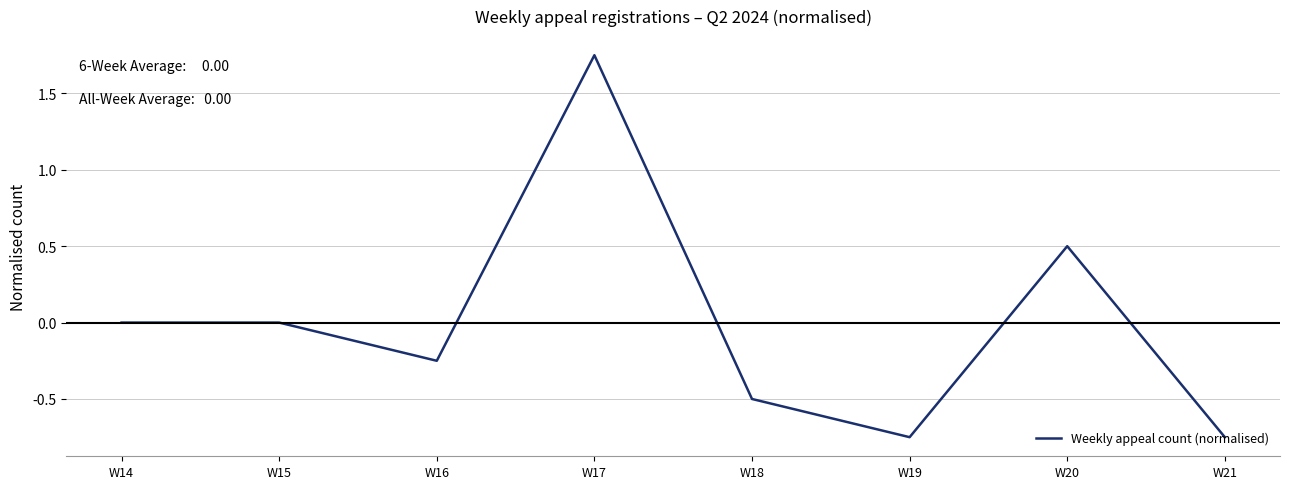

Between W20 and W21, which is larger?

W20